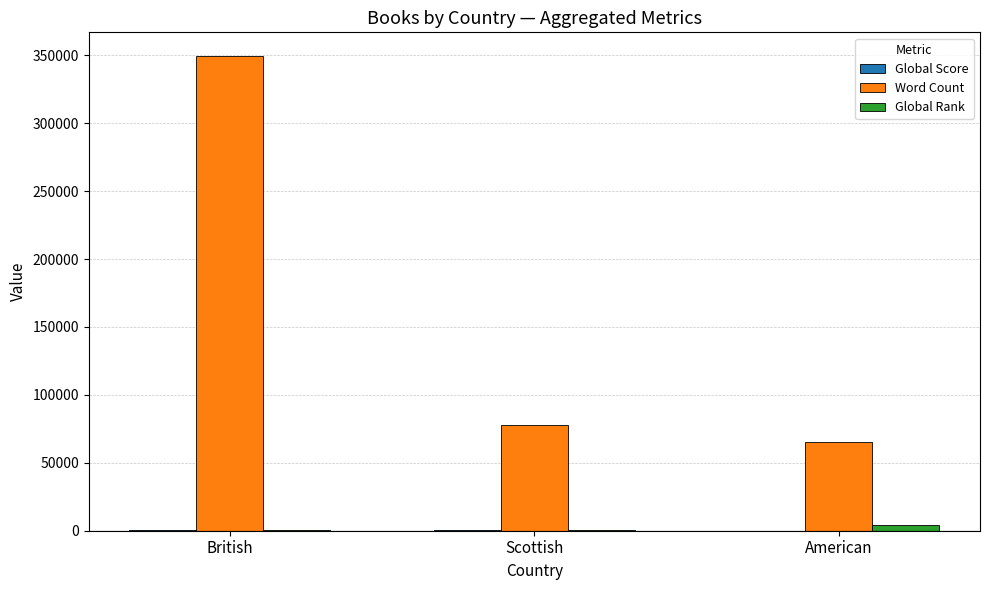

What is the highest value of the Global Rank series?

4405.5